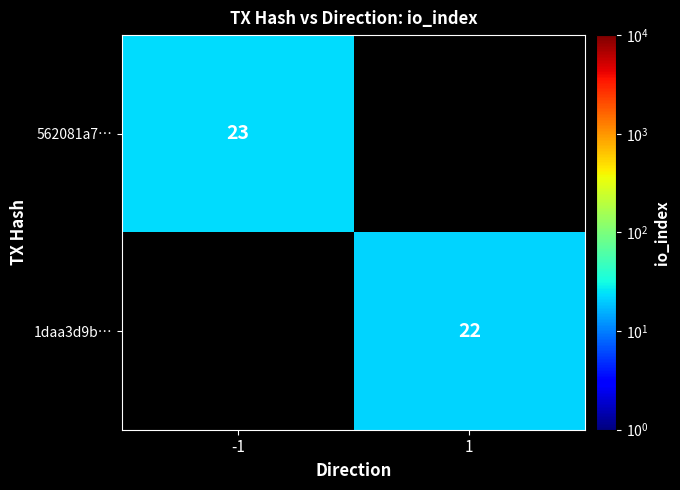

Which series has the largest range (max minus min)?

562081a7…